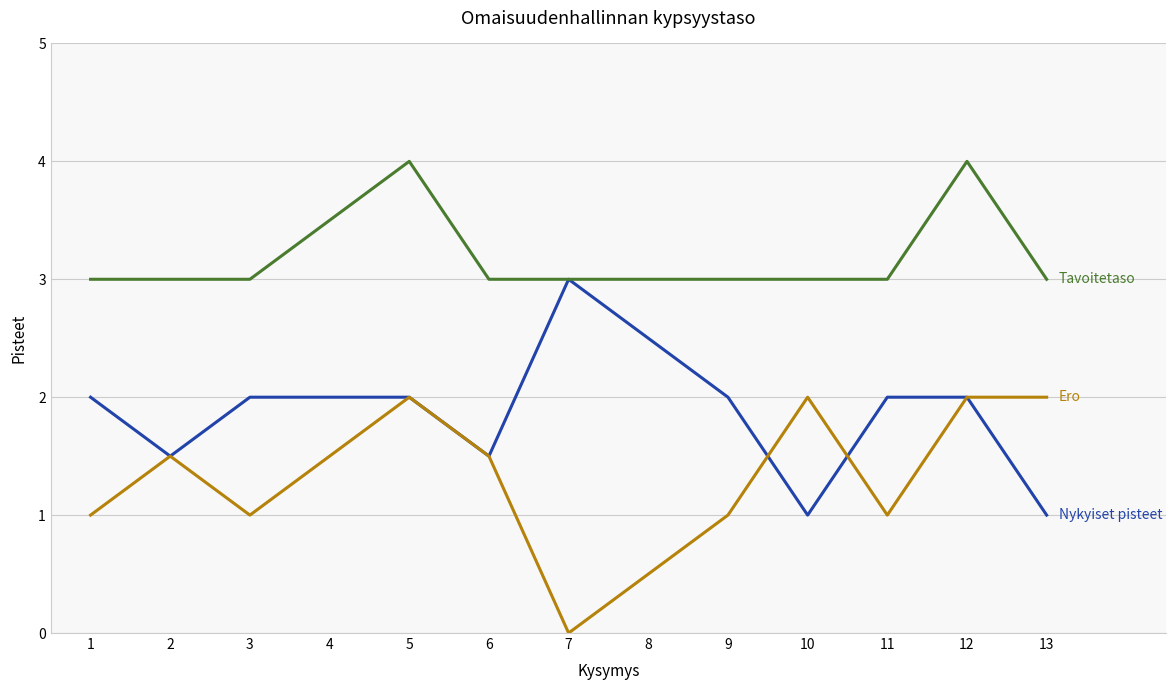

What is the difference between the highest and lowest values at 6?

1.5